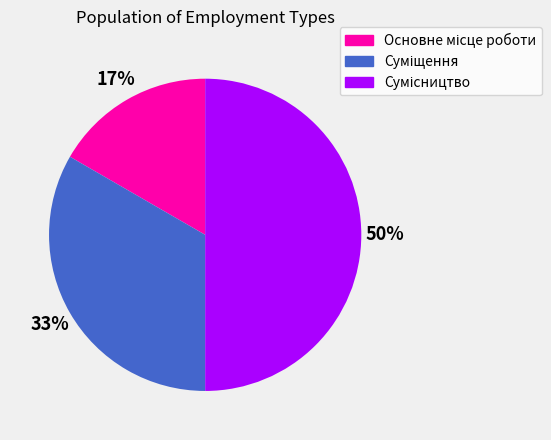

To the nearest percent, what is the average slice percentage?

33%